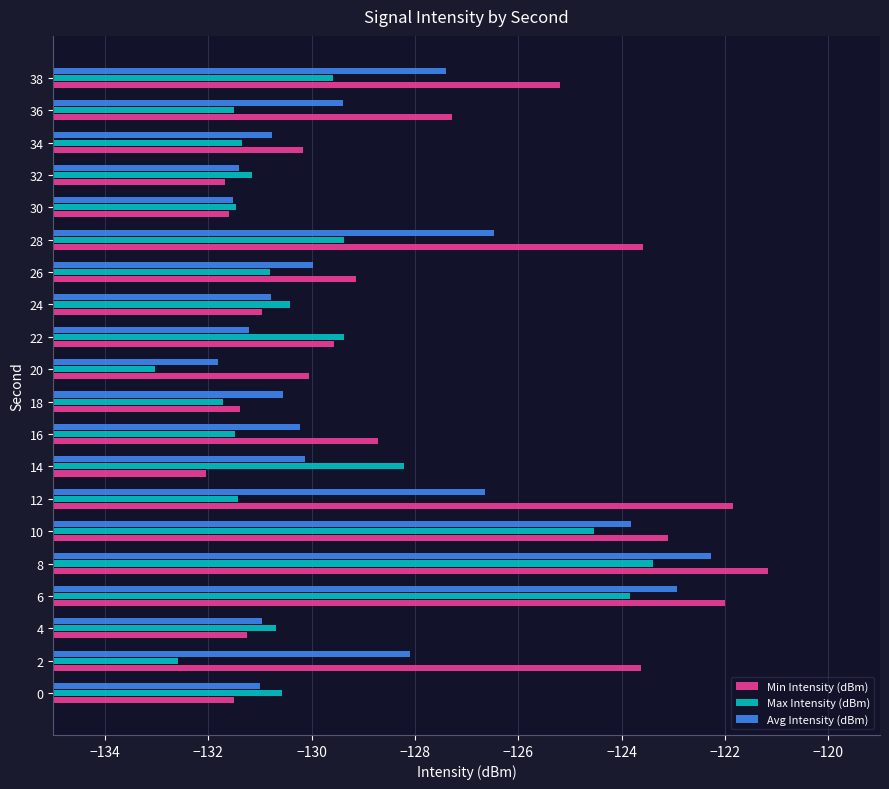

Count the number of categories in the chart.

20